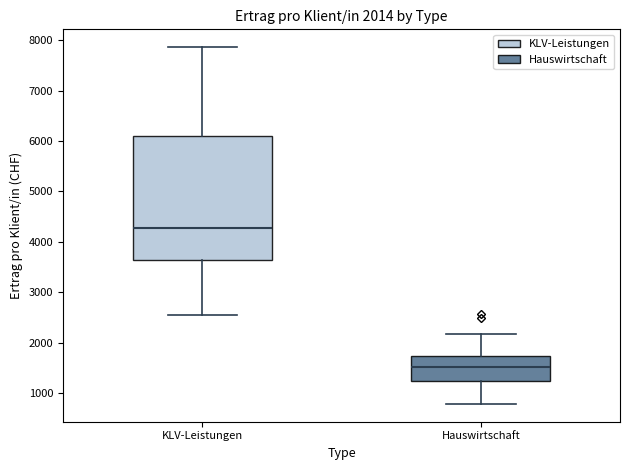

Which box is the tallest, from its lower edge to its upper edge?

KLV-Leistungen